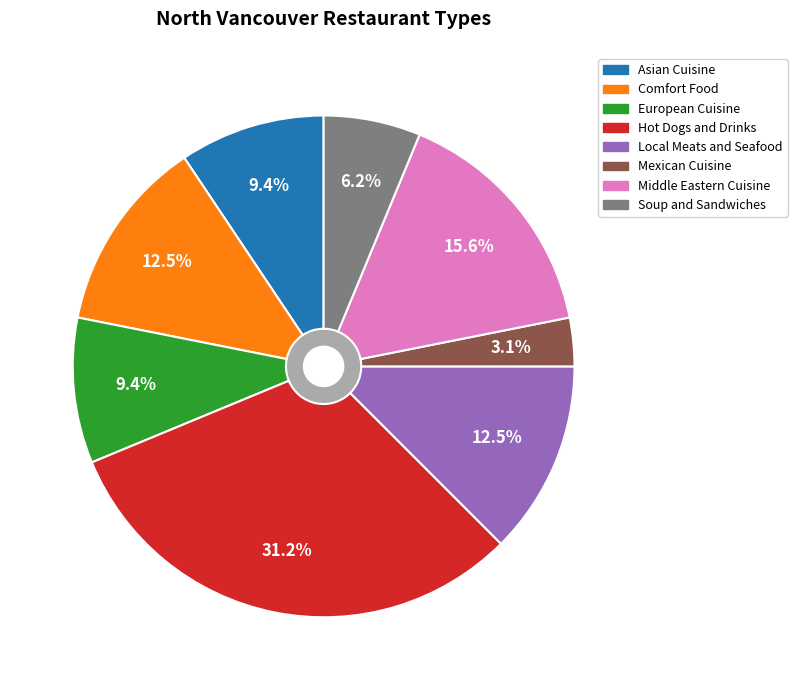

Is Mexican Cuisine the majority of the pie?

No